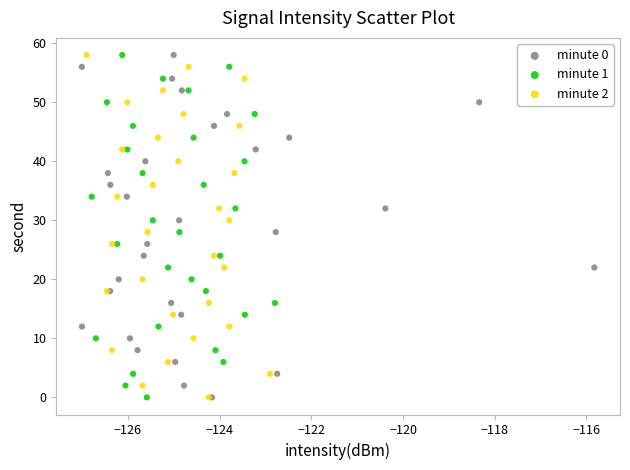

What are all the series names shown in the legend?

minute 0, minute 1, minute 2